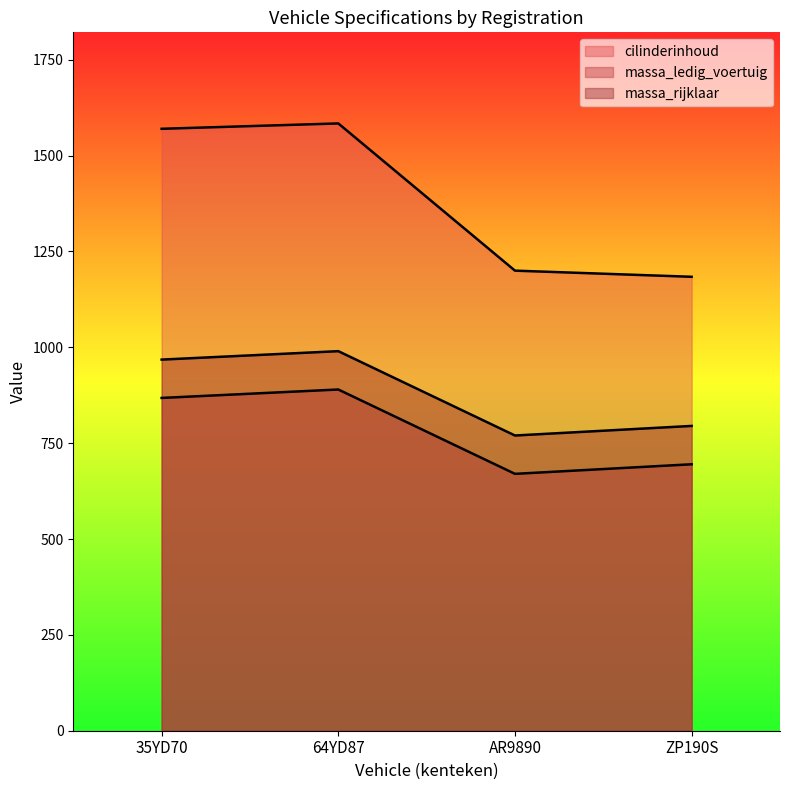

What is the minimum value shown in the chart?

670